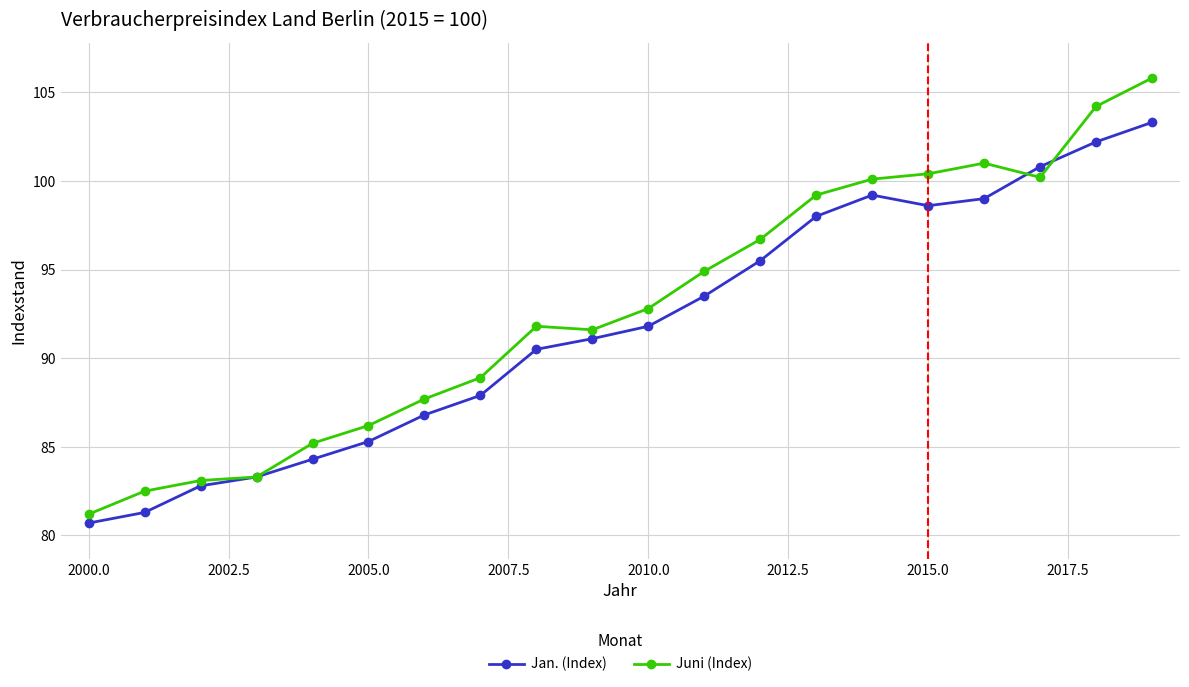

True or false: Juni (Index) has more than 0 points higher than both neighbors.

True